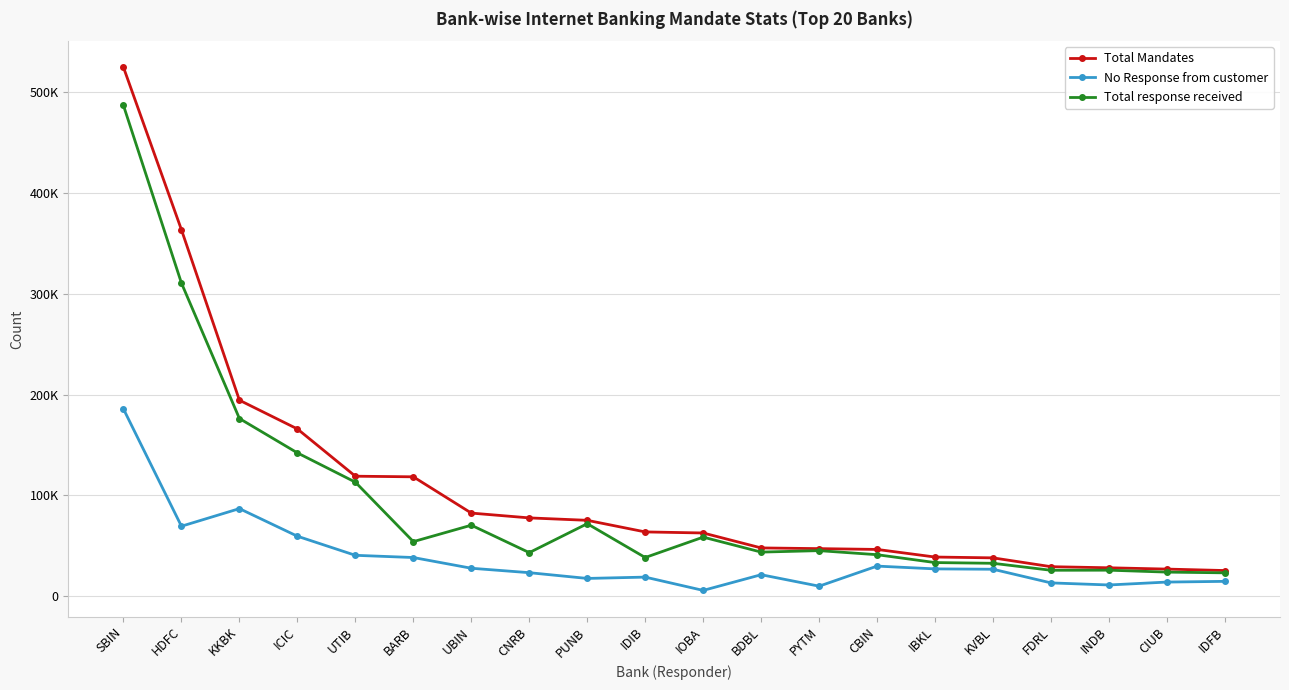

Between CIUB and FDRL, which is larger?

FDRL